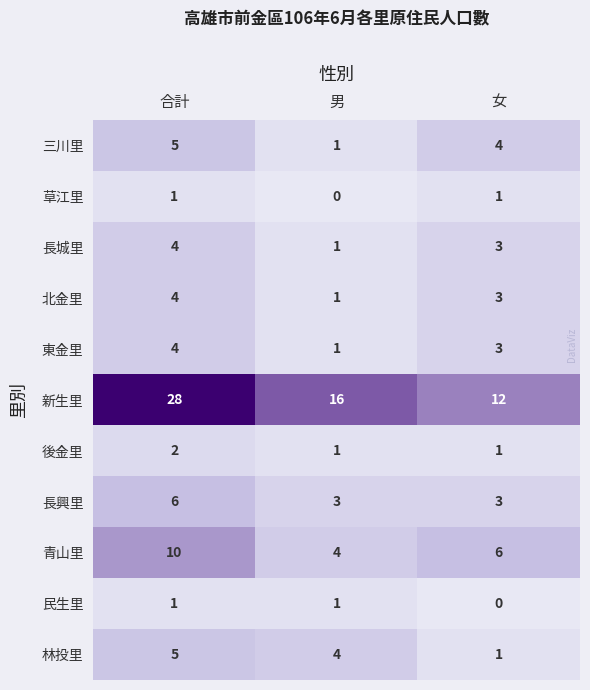

At which label does 長城里 first exceed 3?

合計